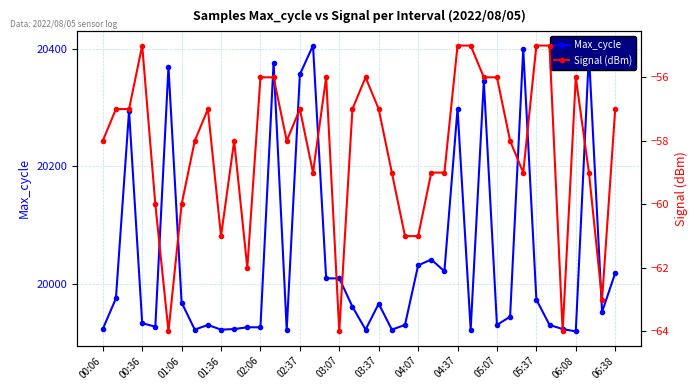

True or false: Signal and Max_cycle cross at least once.

False